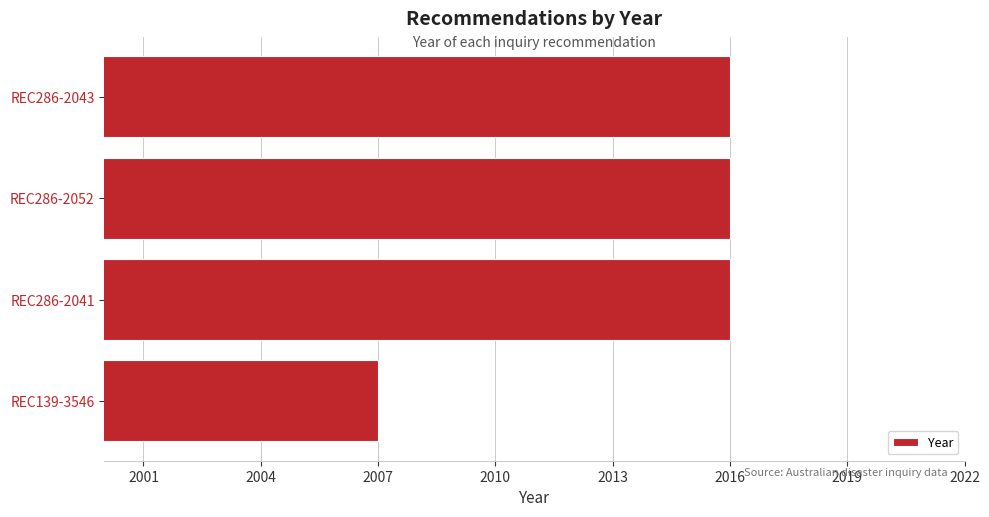

How many bars are there in total?

4